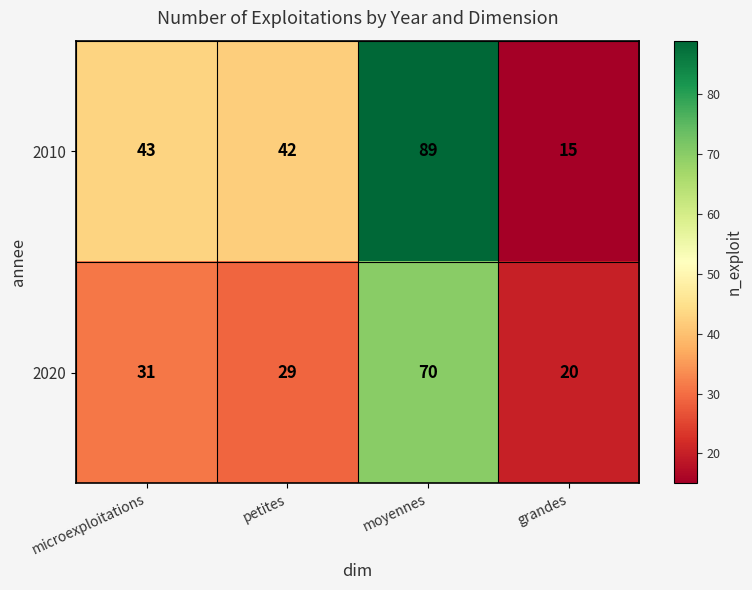

Reading left to right, what are all the values shown in this chart?

2010: 43	42	89	15
2020: 31	29	70	20